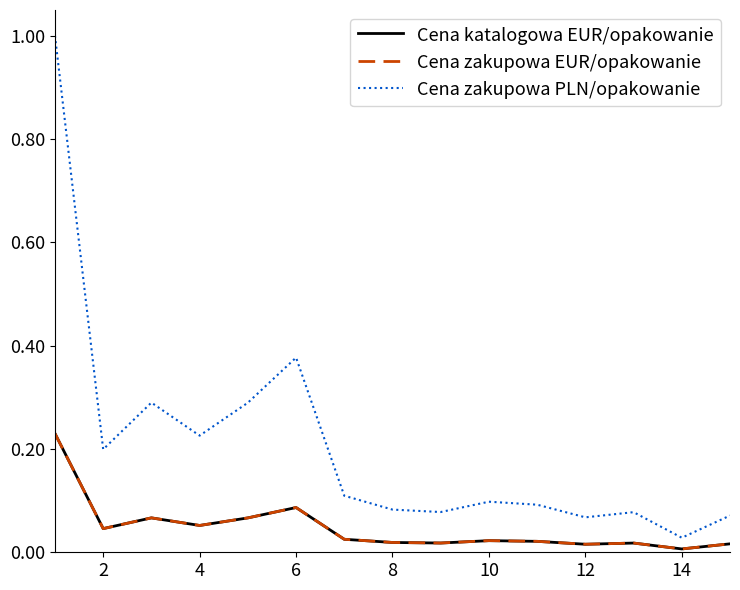

Does the chart have visible grid lines?

No